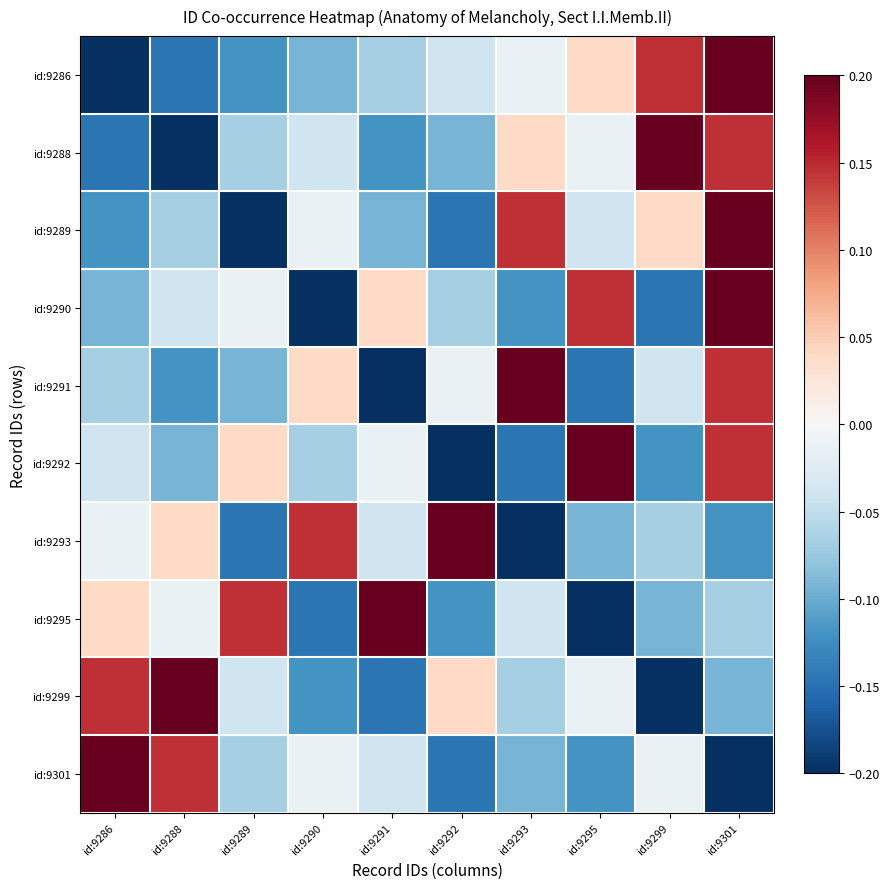

Reading left to right, list all the values displayed in this chart.

id:9286: id:9286=-0.2	id:9288=-0.1	id:9289=-0.1	id:9290=-0.1	id:9291=-0.1	id:9292=-0.0	id:9293=-0.0	id:9295=0.0	id:9299=0.1	id:9301=0.2
id:9288: id:9286=-0.1	id:9288=-0.2	id:9289=-0.1	id:9290=-0.0	id:9291=-0.1	id:9292=-0.1	id:9293=0.0	id:9295=-0.0	id:9299=0.2	id:9301=0.1
id:9289: id:9286=-0.1	id:9288=-0.1	id:9289=-0.2	id:9290=-0.0	id:9291=-0.1	id:9292=-0.1	id:9293=0.1	id:9295=-0.0	id:9299=0.0	id:9301=0.2
id:9290: id:9286=-0.1	id:9288=-0.0	id:9289=-0.0	id:9290=-0.2	id:9291=0.0	id:9292=-0.1	id:9293=-0.1	id:9295=0.1	id:9299=-0.1	id:9301=0.2
id:9291: id:9286=-0.1	id:9288=-0.1	id:9289=-0.1	id:9290=0.0	id:9291=-0.2	id:9292=-0.0	id:9293=0.2	id:9295=-0.1	id:9299=-0.0	id:9301=0.1
id:9292: id:9286=-0.0	id:9288=-0.1	id:9289=0.0	id:9290=-0.1	id:9291=-0.0	id:9292=-0.2	id:9293=-0.1	id:9295=0.2	id:9299=-0.1	id:9301=0.1
id:9293: id:9286=-0.0	id:9288=0.0	id:9289=-0.1	id:9290=0.1	id:9291=-0.0	id:9292=0.2	id:9293=-0.2	id:9295=-0.1	id:9299=-0.1	id:9301=-0.1
id:9295: id:9286=0.0	id:9288=-0.0	id:9289=0.1	id:9290=-0.1	id:9291=0.2	id:9292=-0.1	id:9293=-0.0	id:9295=-0.2	id:9299=-0.1	id:9301=-0.1
id:9299: id:9286=0.1	id:9288=0.2	id:9289=-0.0	id:9290=-0.1	id:9291=-0.1	id:9292=0.0	id:9293=-0.1	id:9295=-0.0	id:9299=-0.2	id:9301=-0.1
id:9301: id:9286=0.2	id:9288=0.1	id:9289=-0.1	id:9290=-0.0	id:9291=-0.0	id:9292=-0.1	id:9293=-0.1	id:9295=-0.1	id:9299=-0.0	id:9301=-0.2